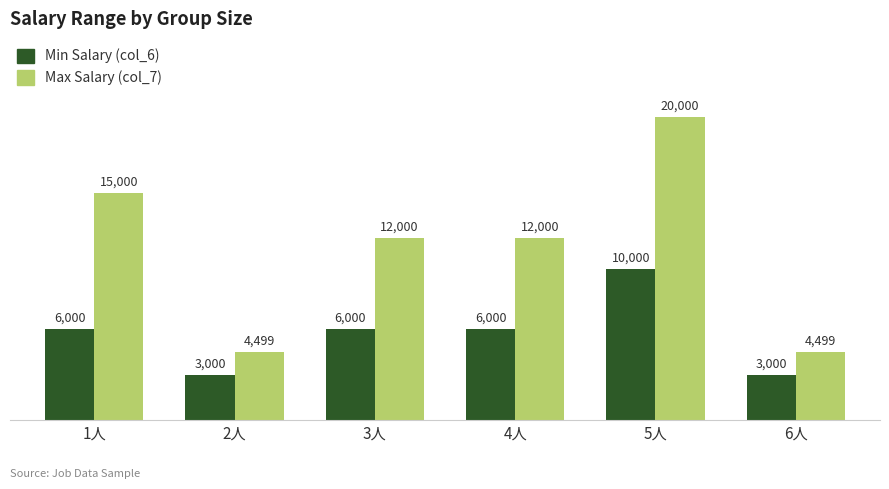

At which label does Max Salary (col_7) first exceed 12000?

1人